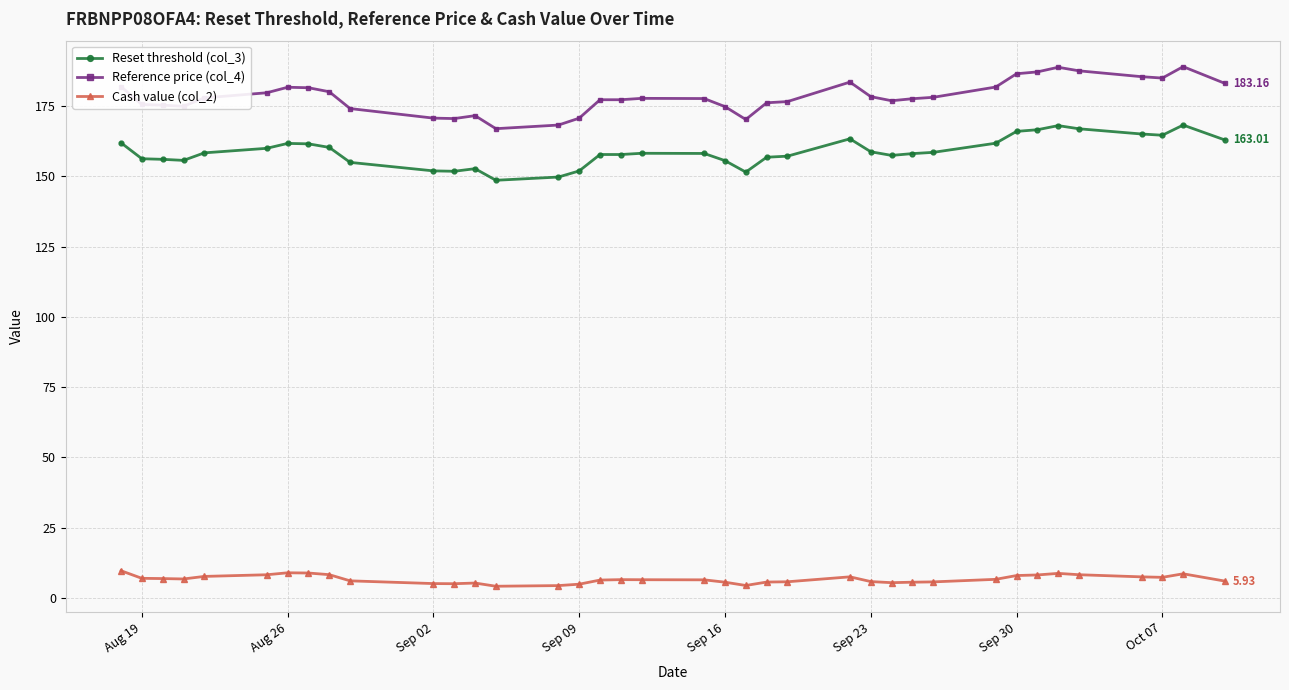

What is the average value of the Reset threshold (col_3) series?

158.8